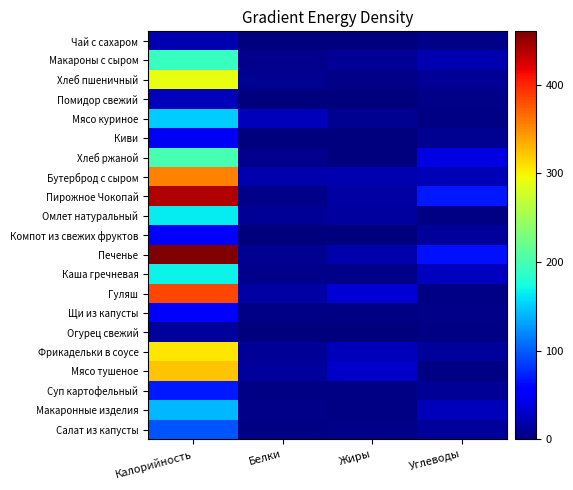

Reading right to left, list all the values displayed in this chart.

Чай с сахаром: Углеводы=5	Жиры=0	Белки=0	Калорийность=21
Макароны с сыром: Углеводы=21	Жиры=9	Белки=6	Калорийность=191
Хлеб пшеничный: Углеводы=9	Жиры=4	Белки=8	Калорийность=290
Помидор свежий: Углеводы=4	Жиры=0	Белки=1	Калорийность=24
Мясо куриное: Углеводы=2	Жиры=8	Белки=24	Калорийность=150
Киви: Углеводы=8	Жиры=0	Белки=1	Калорийность=47
Хлеб ржаной: Углеводы=41	Жиры=1	Белки=7	Калорийность=200
Бутерброд с сыром: Углеводы=22	Жиры=21	Белки=18	Калорийность=354
Пирожное Чокопай: Углеводы=70	Жиры=16	Белки=4	Калорийность=440
Омлет натуральный: Углеводы=2	Жиры=14	Белки=9	Калорийность=165
Компот из свежих фруктов: Углеводы=12	Жиры=0	Белки=0	Калорийность=51
Печенье: Углеводы=66	Жиры=18	Белки=8	Калорийность=460
Каша гречневая: Углеводы=26	Жиры=4	Белки=6	Калорийность=168
Гуляш: Углеводы=2	Жиры=35	Белки=15	Калорийность=383
Щи из капусты: Углеводы=4	Жиры=3	Белки=2	Калорийность=58
Огурец свежий: Углеводы=2	Жиры=0	Белки=1	Калорийность=11
Фрикадельки в соусе: Углеводы=12	Жиры=25	Белки=9	Калорийность=307
Мясо тушеное: Углеводы=3	Жиры=30	Белки=11	Калорийность=322
Суп картофельный: Углеводы=9	Жиры=2	Белки=3	Калорийность=70
Макаронные изделия: Углеводы=24	Жиры=3	Белки=4	Калорийность=141
Салат из капусты: Углеводы=11	Жиры=5	Белки=2	Калорийность=97